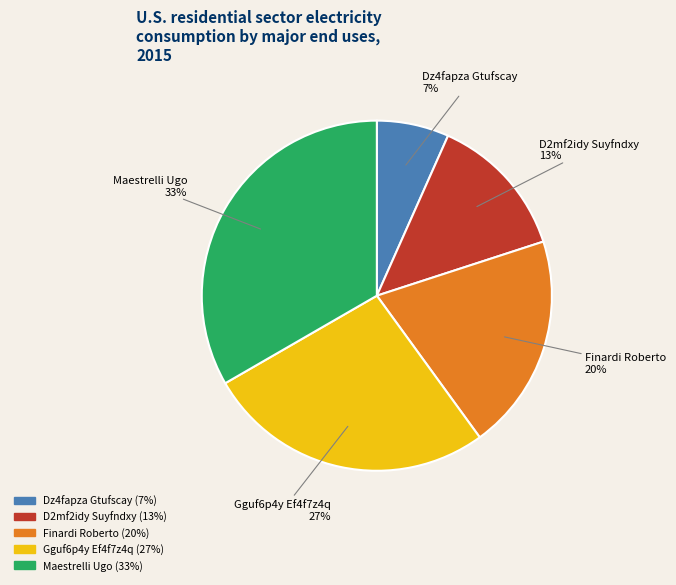

To the nearest percent, what is the combined percentage of Gguf6p4y Ef4f7z4q and D2mf2idy Suyfndxy?

40%